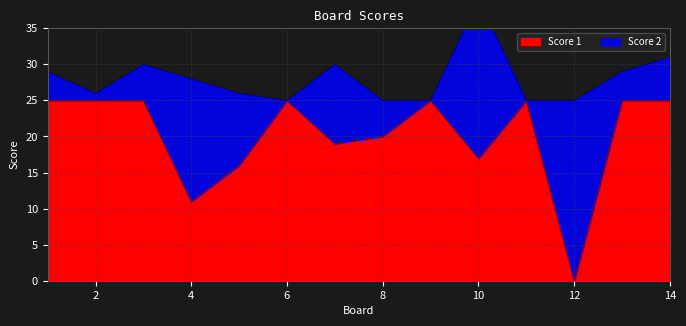

What is the sum of all values?

283